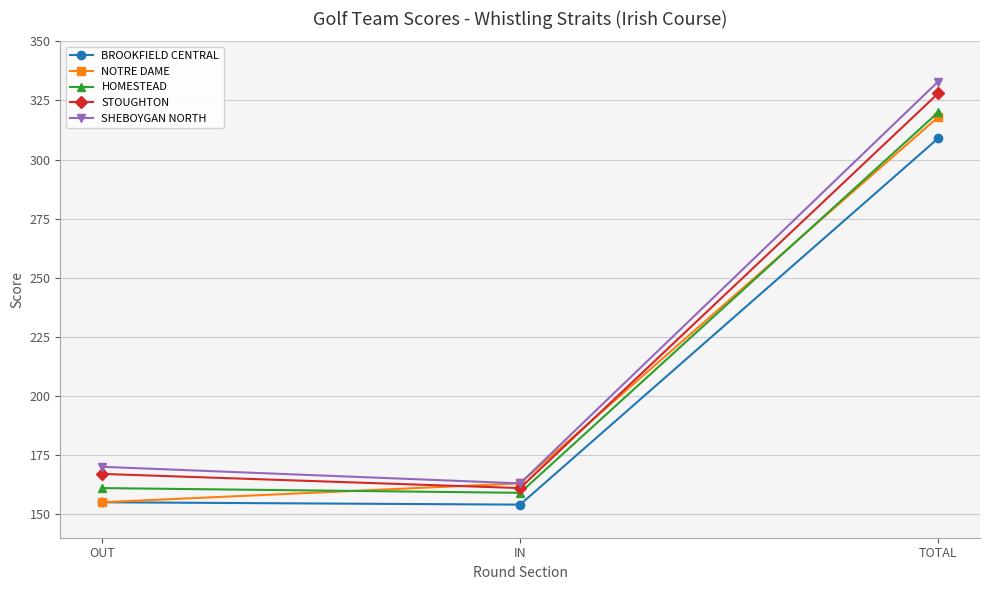

True or false: NOTRE DAME has a value of 318 at TOTAL.

True